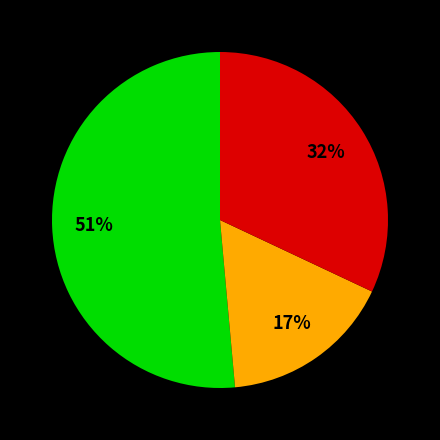

How many segments does this pie chart have?

3